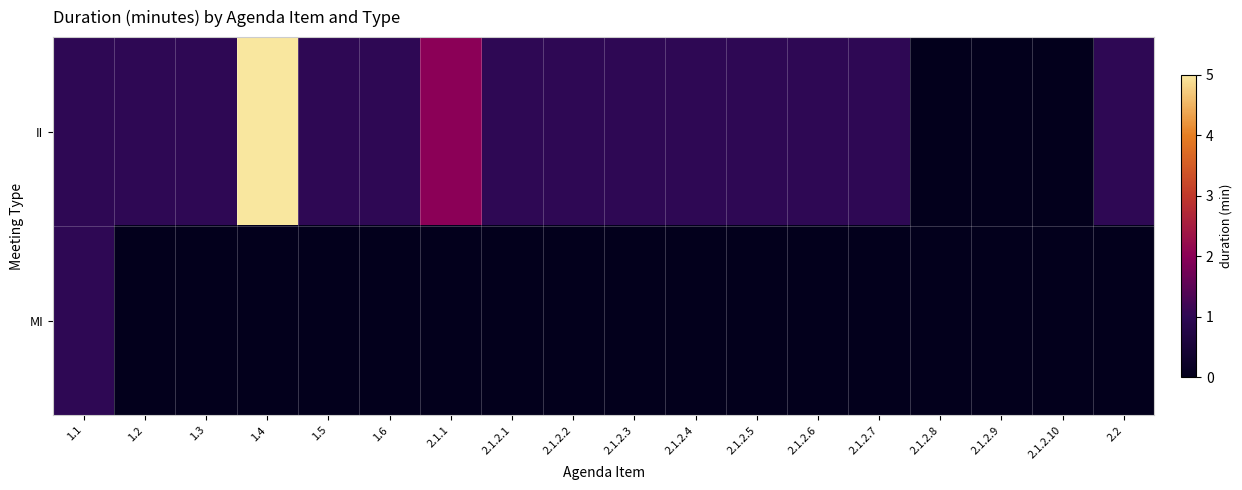

List the series in order of their overall mean, lowest first.

MI, II